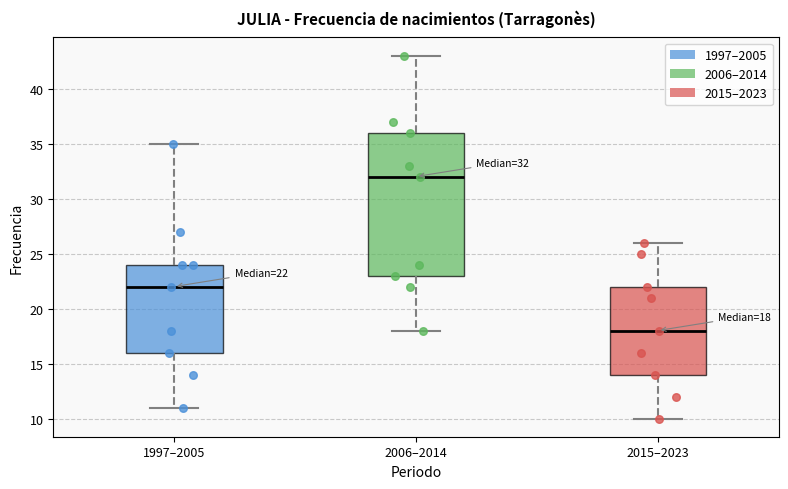

Comparing the boxes themselves (not the whiskers), which one is the tallest?

2006–2014